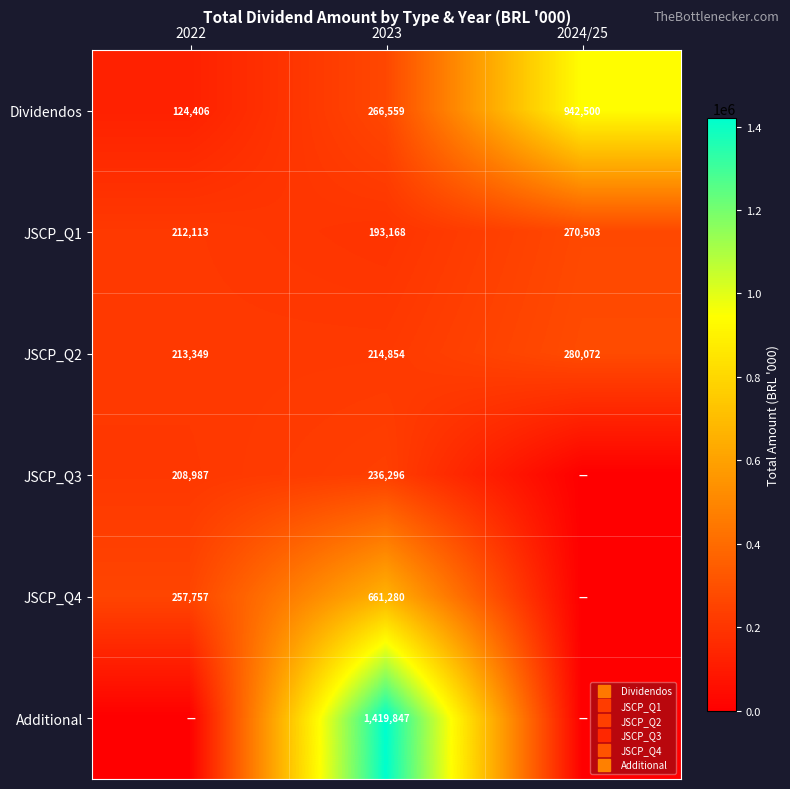

How many positive values does the Additional series have?

1